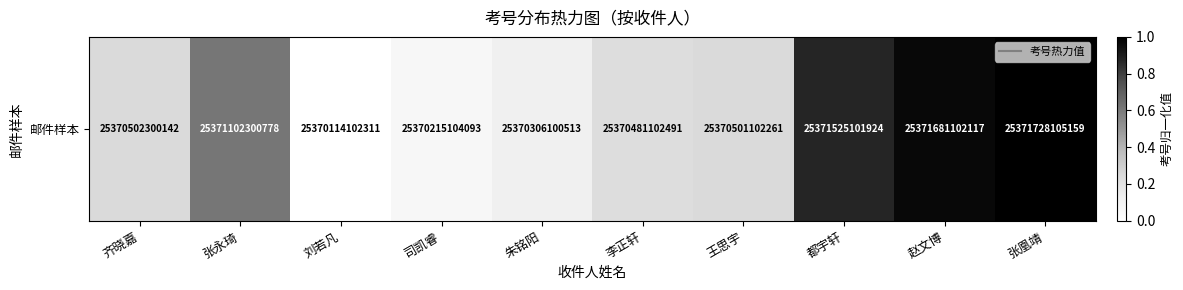

Where is the data nearest to the value 0?

刘若凡